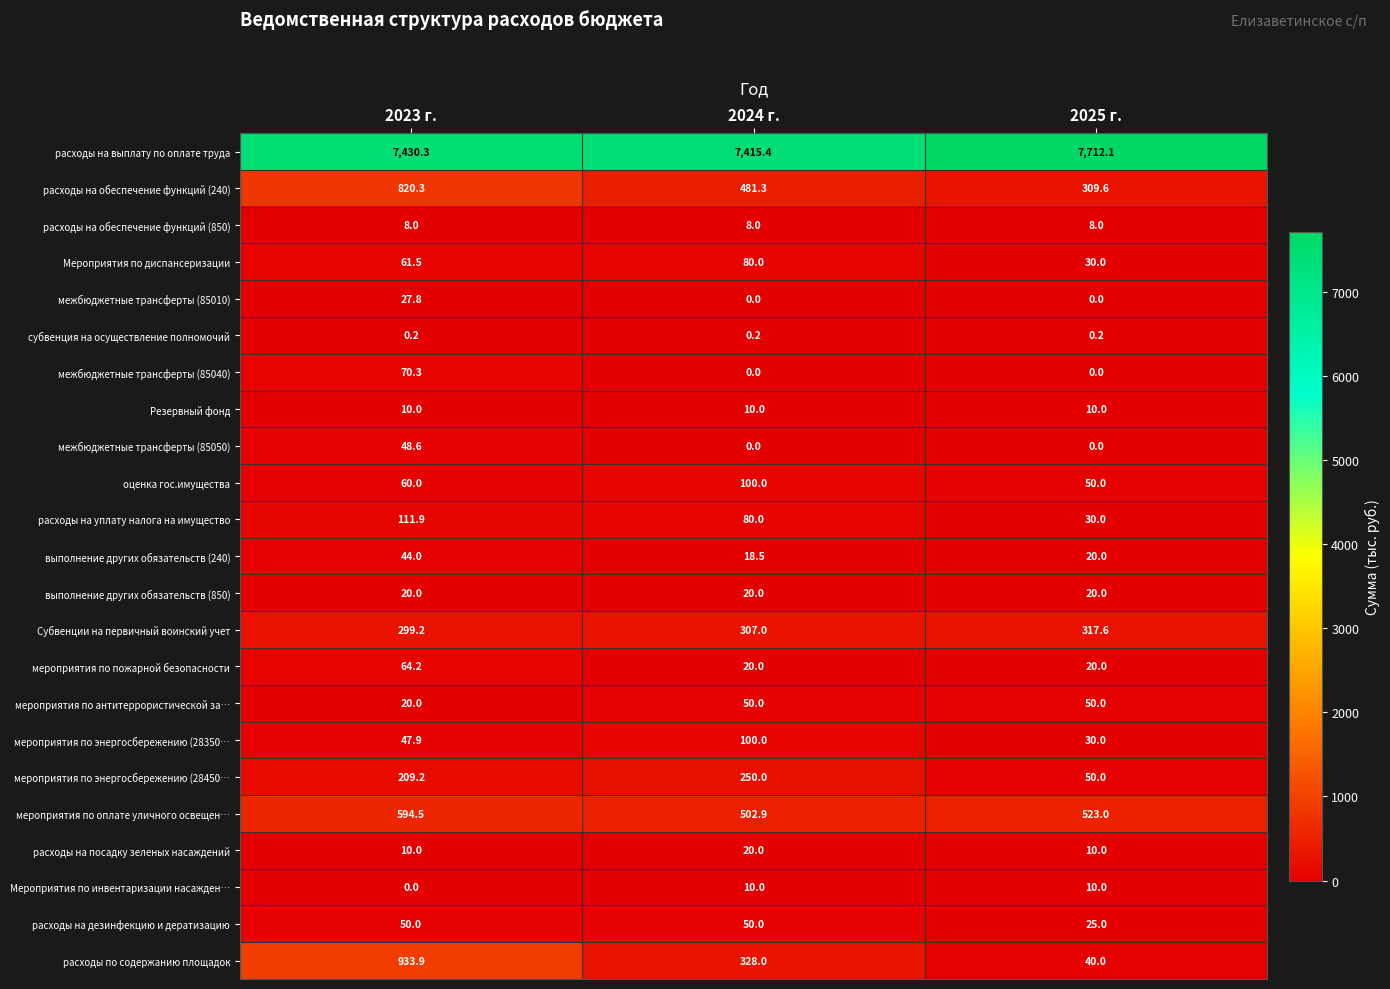

What value does the расходы на дезинфекцию и дератизацию series have at 2024 г.?

50.0